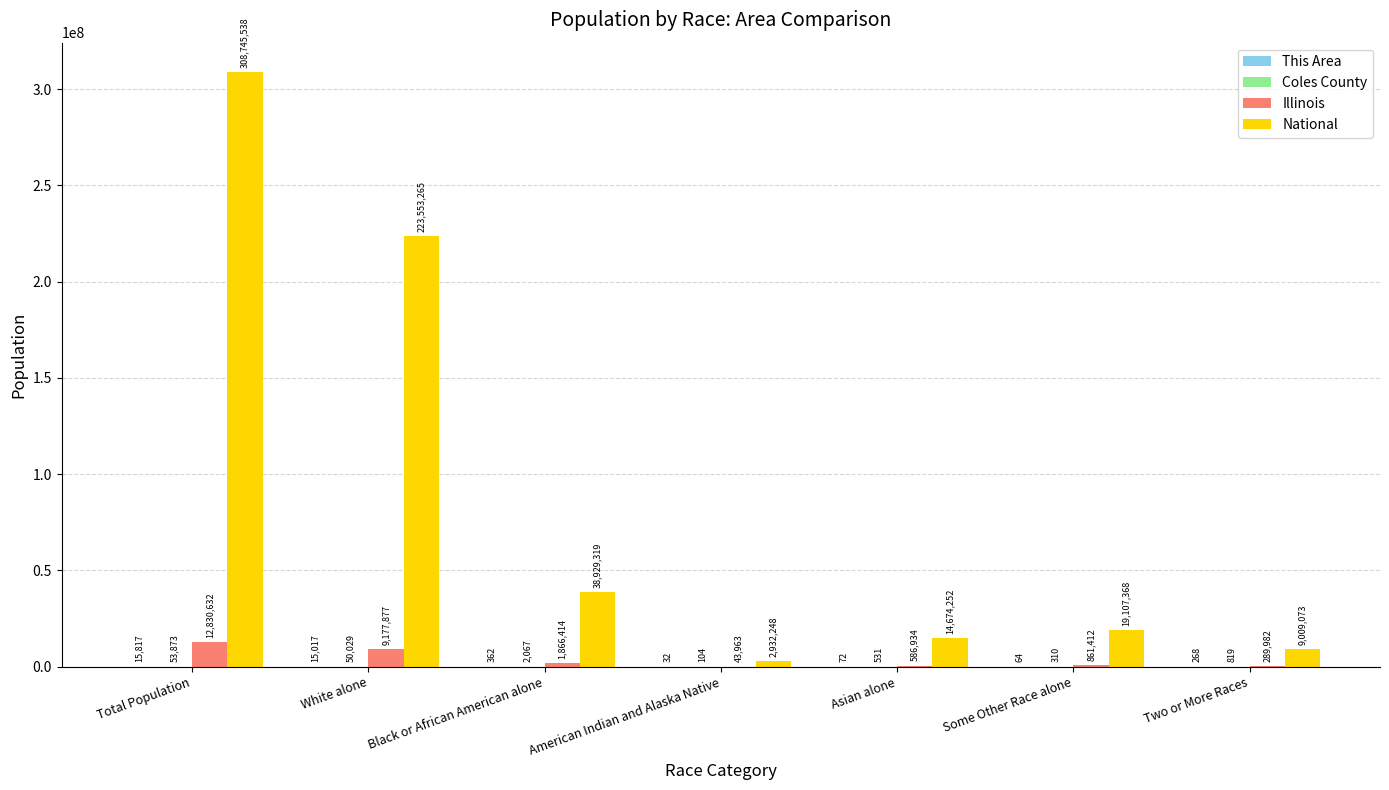

Which series changed the most between Total Population and American Indian and Alaska Native?

National